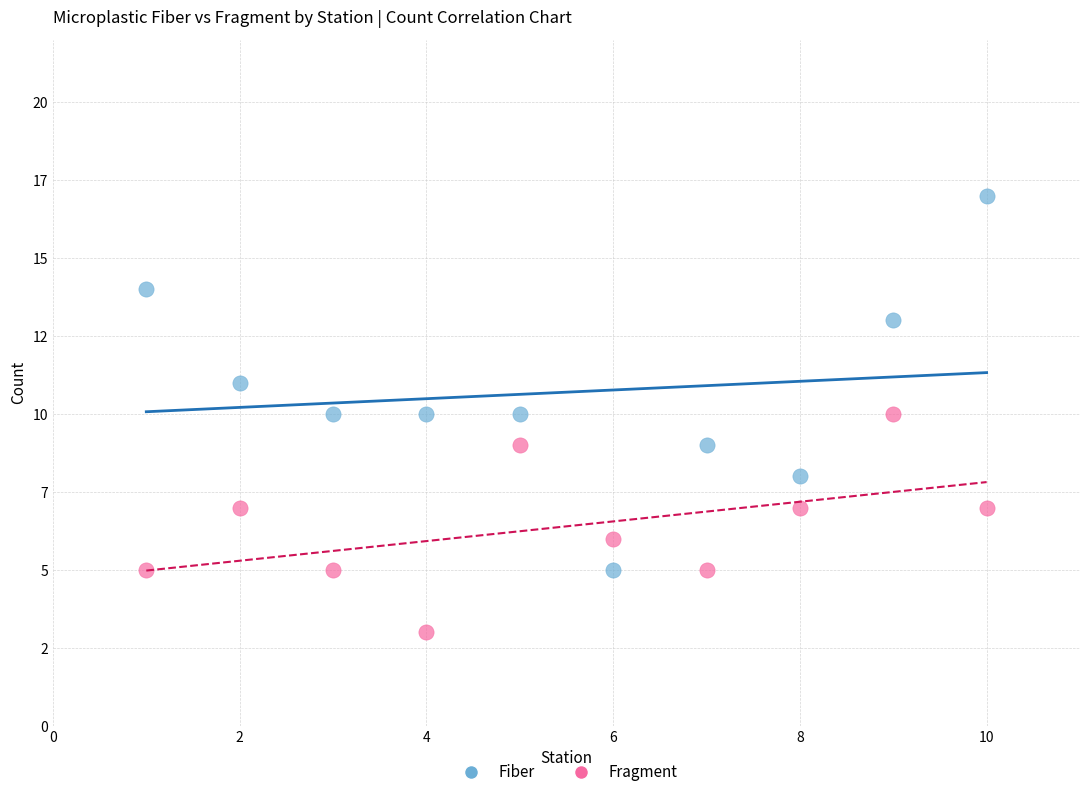

Which series has the largest Y range (max minus min)?

Fiber